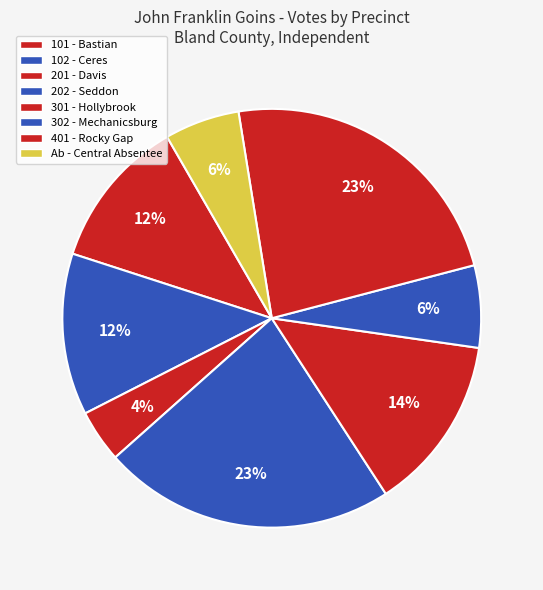

The 102 - Ceres slice represents 1% of the pie. True or false?

False